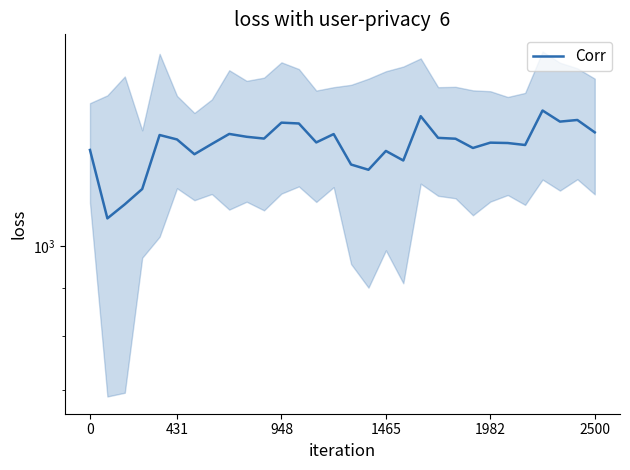

What is the sum of all values?

38565.3